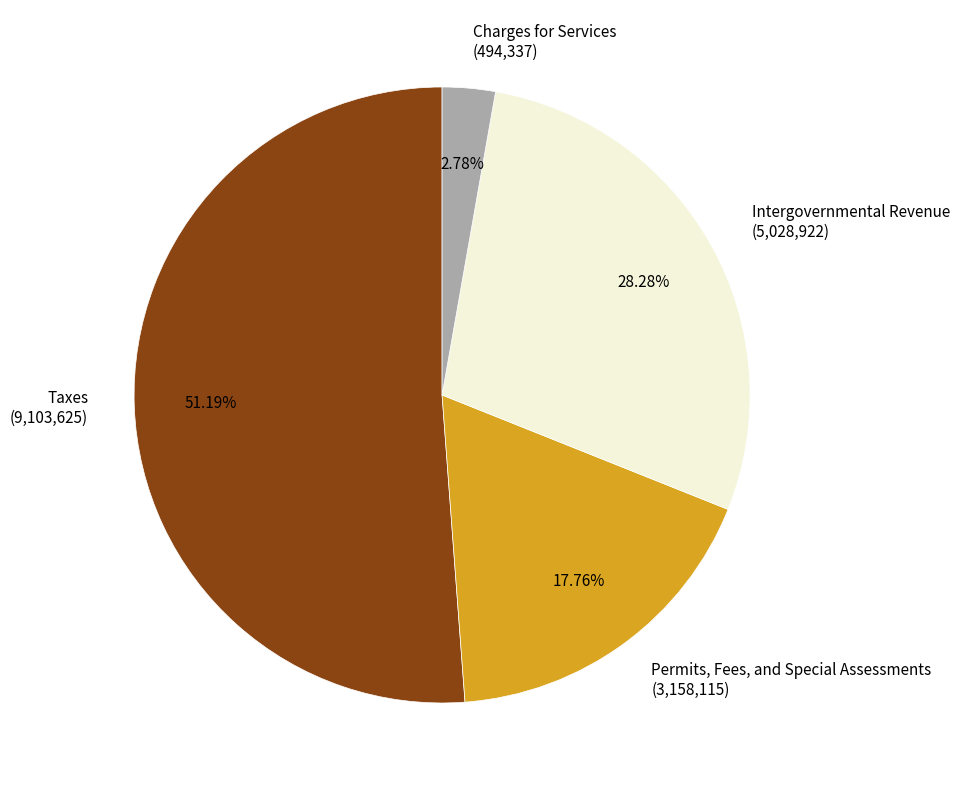

Is there any slice that represents more than half of the pie?

Yes